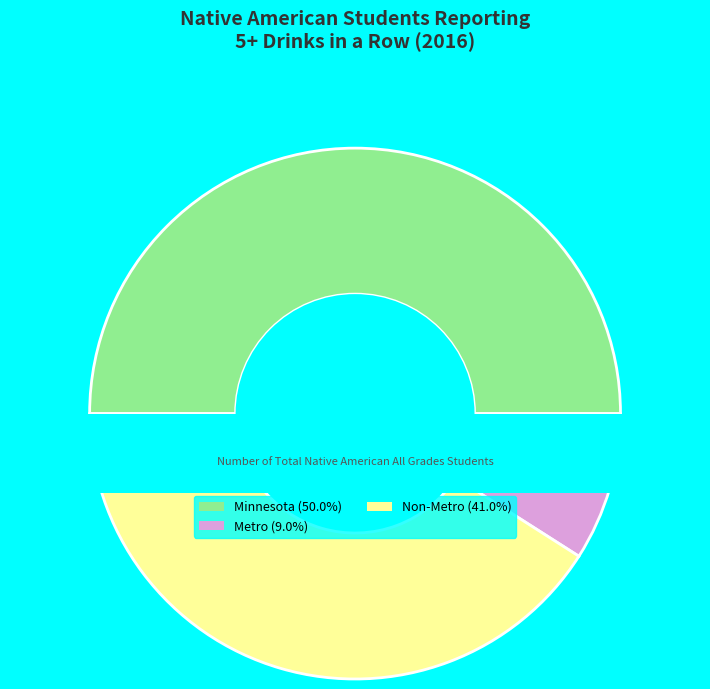

Count the number of slices in the pie.

3